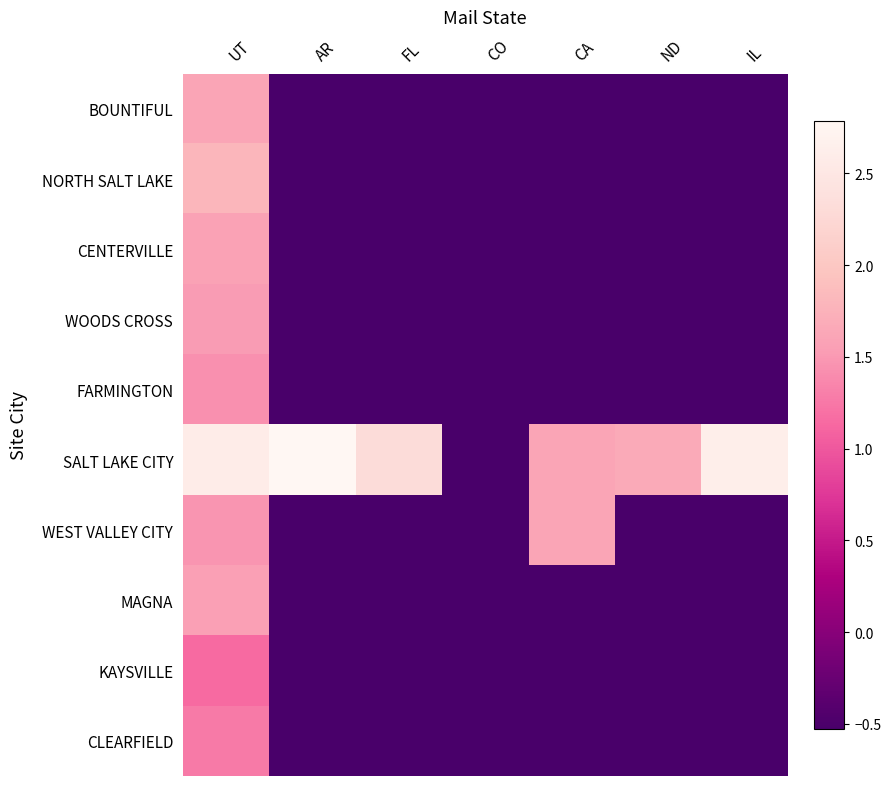

At UT, list the series in order from largest to smallest.

SALT LAKE CITY, NORTH SALT LAKE, BOUNTIFUL, CENTERVILLE, MAGNA, WOODS CROSS, WEST VALLEY CITY, FARMINGTON, CLEARFIELD, KAYSVILLE